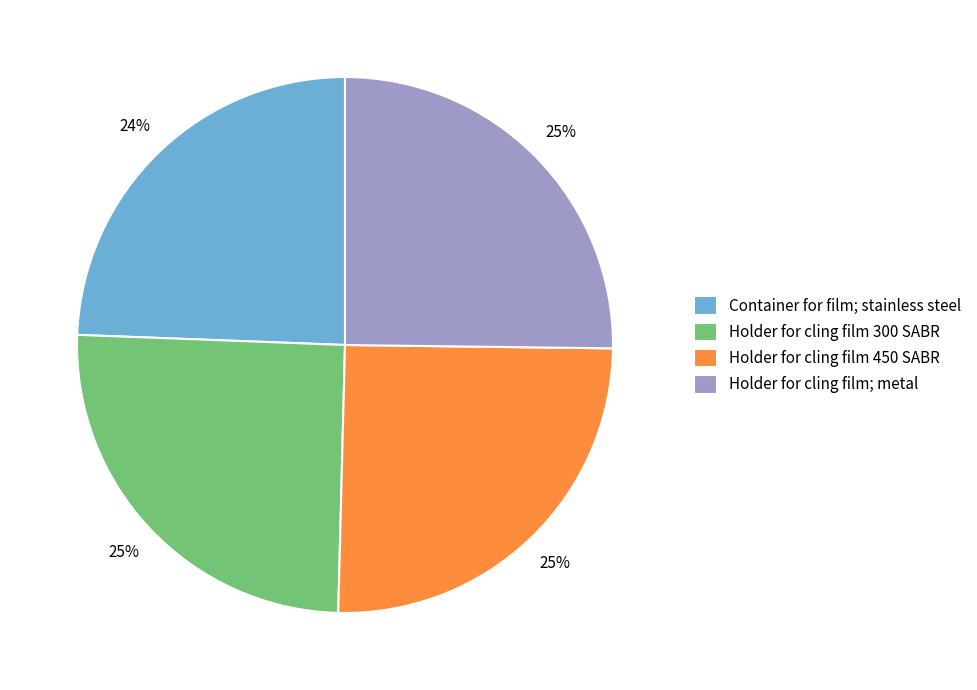

Which category has the smallest portion of the pie?

Container for film; stainless steel